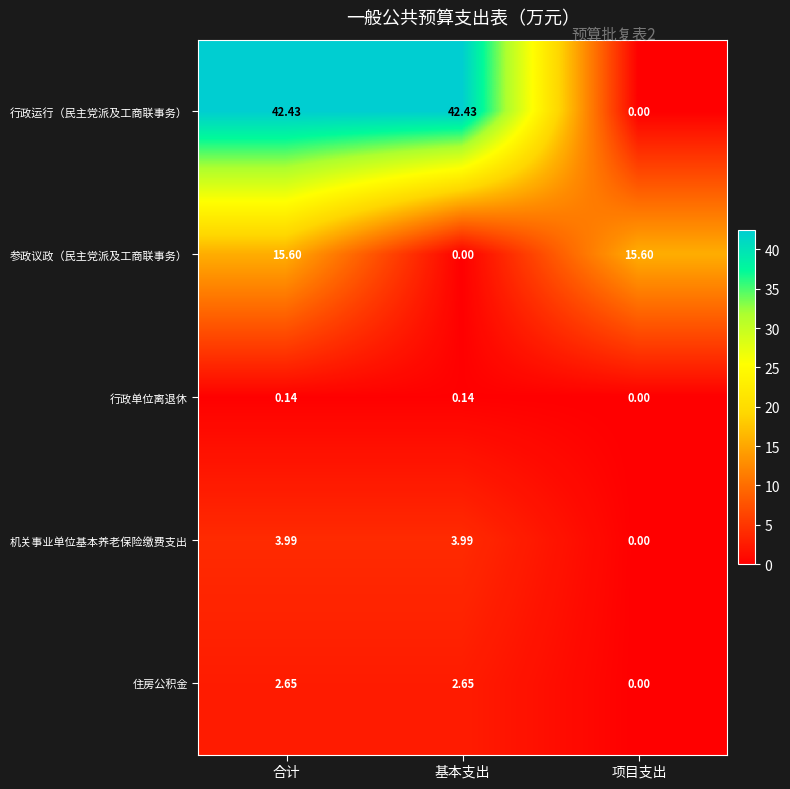

Count the number of data series in this chart.

5